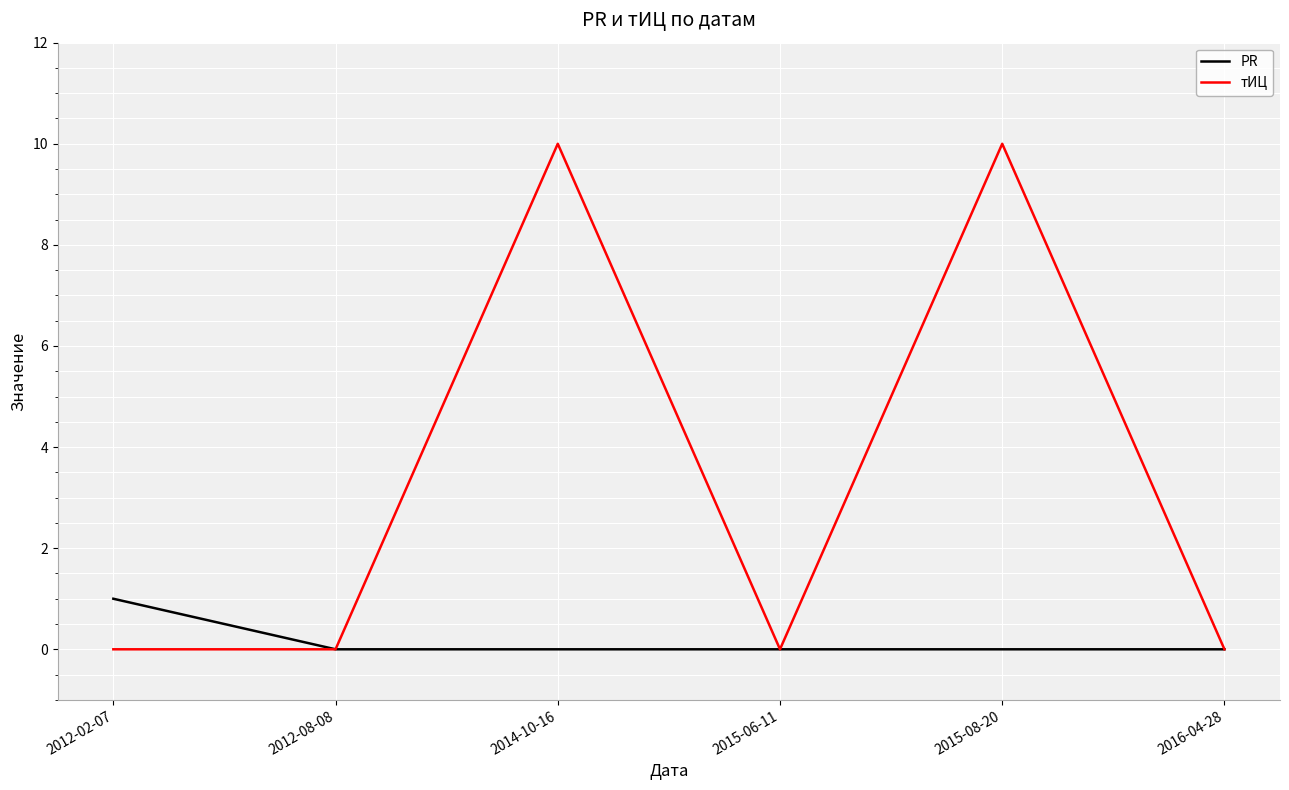

Reading right to left, list all the values displayed in this chart.

PR: 2016-04-28=0	2015-08-20=0	2015-06-11=0	2014-10-16=0	2012-08-08=0	2012-02-07=1
тИЦ: 2016-04-28=0	2015-08-20=10	2015-06-11=0	2014-10-16=10	2012-08-08=0	2012-02-07=0